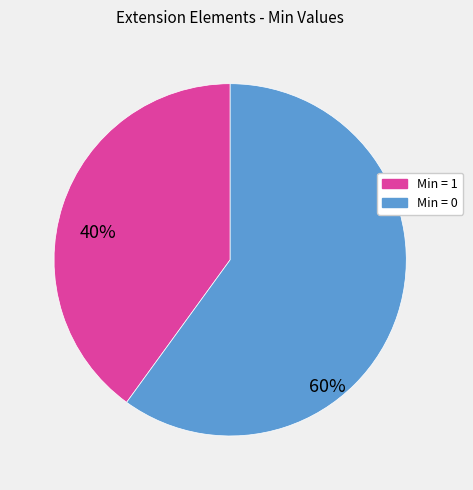

Does any single category account for the majority?

Yes